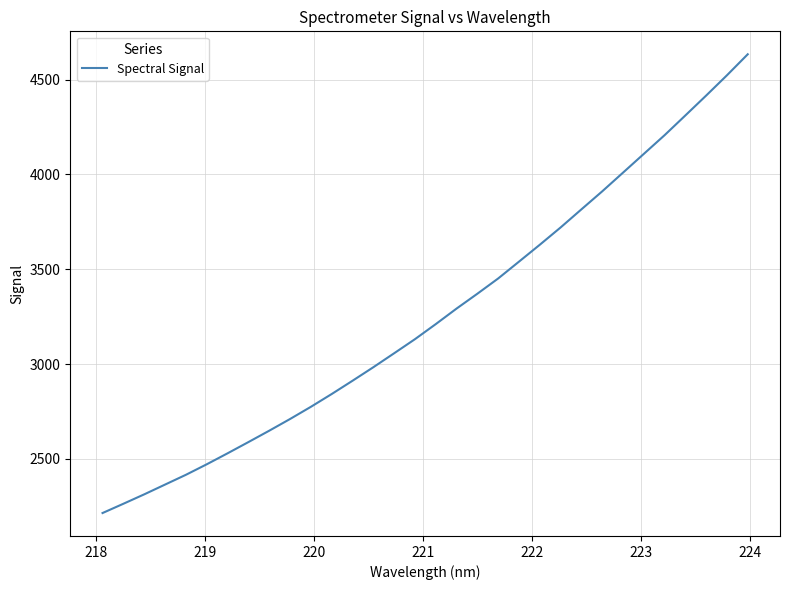

What is the difference between the maximum and minimum values?

2419.5